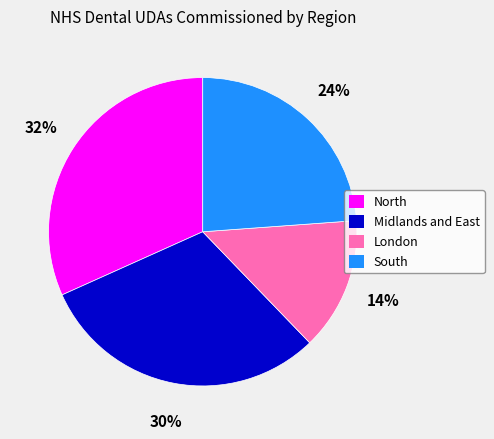

What is the largest slice in the pie chart?

North